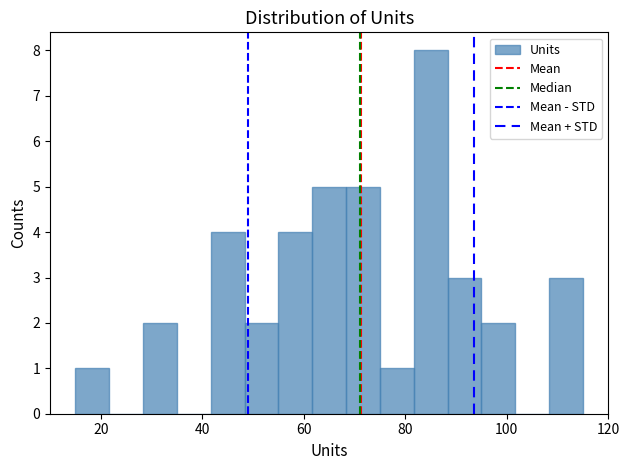

Read against the x-axis, roughly where is the centre of the tallest bar?

86